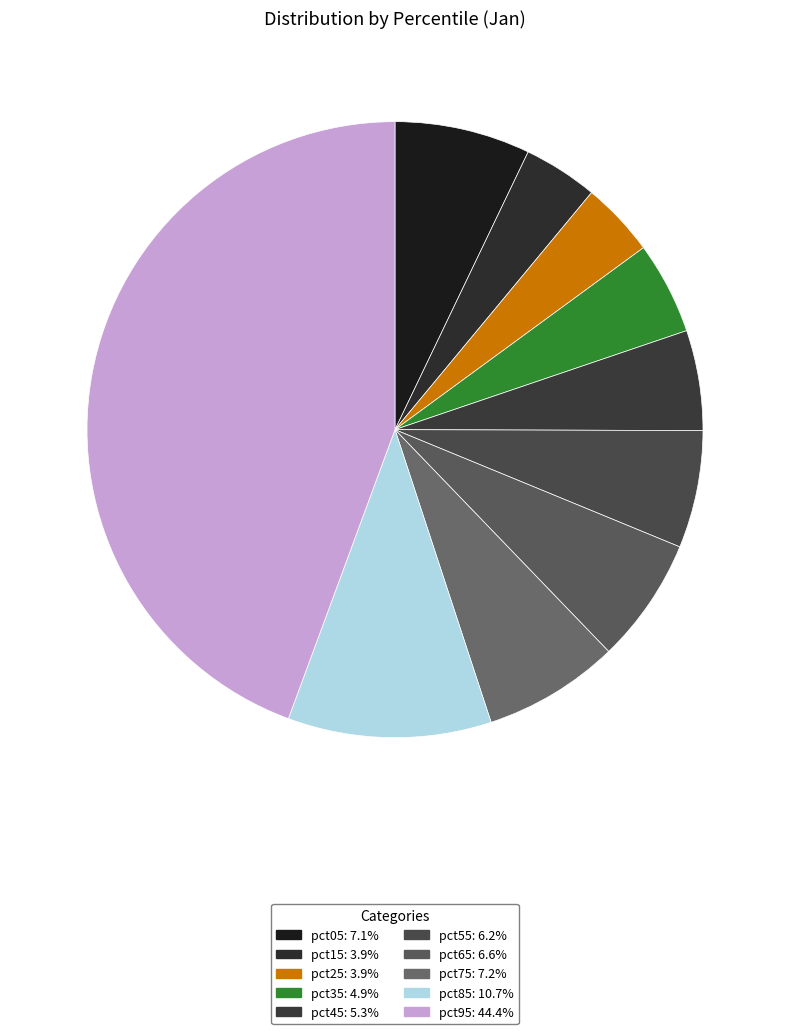

How many slices are in this pie chart?

10